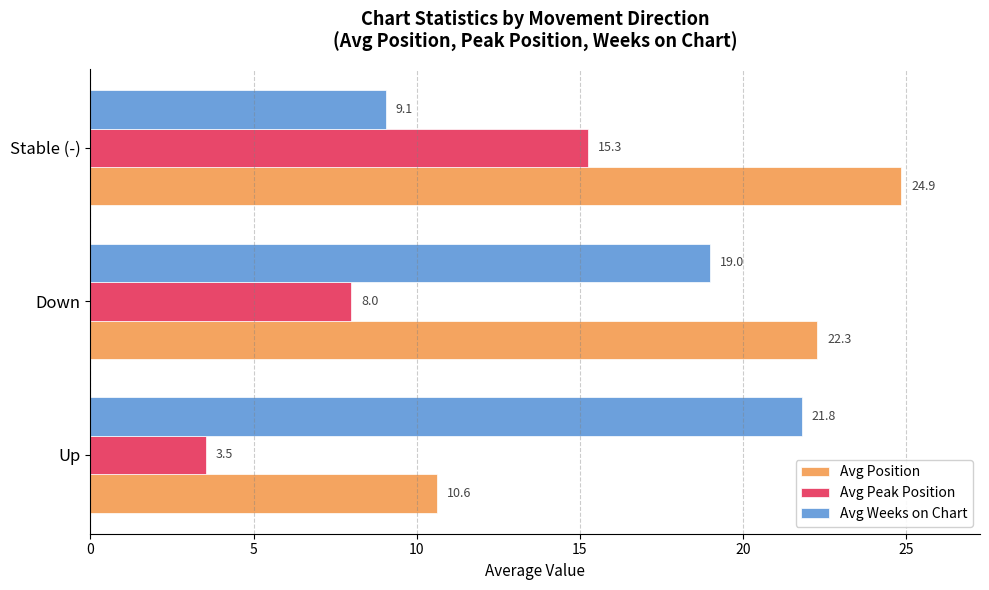

The Avg Peak Position series shows 3.5 at Up. True or false?

True